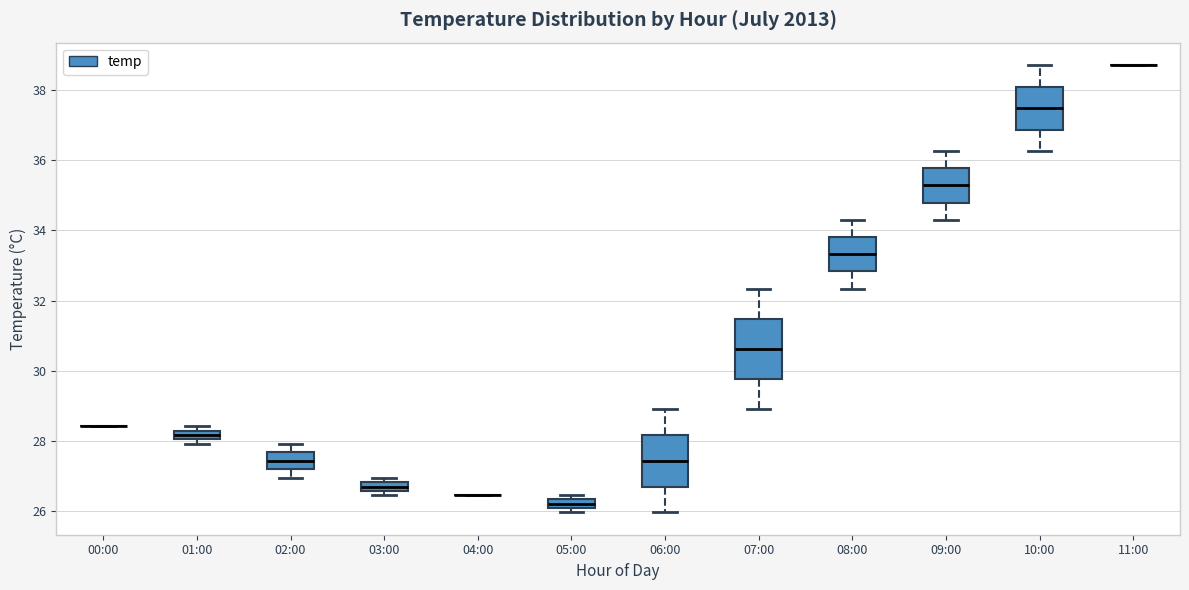

Which box is the tallest, from its lower edge to its upper edge?

07:00